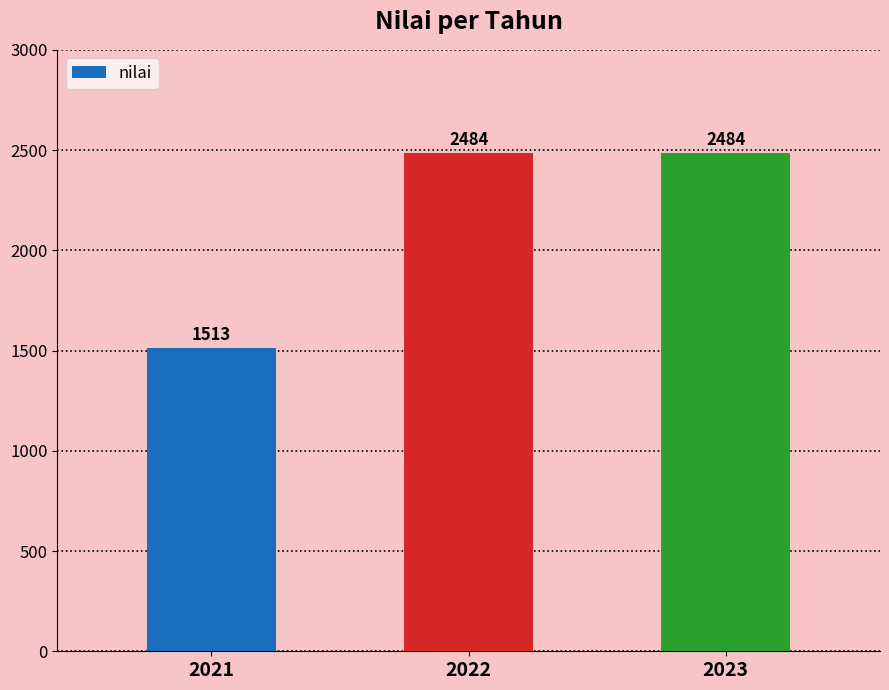

Read the value at 2023.

2484